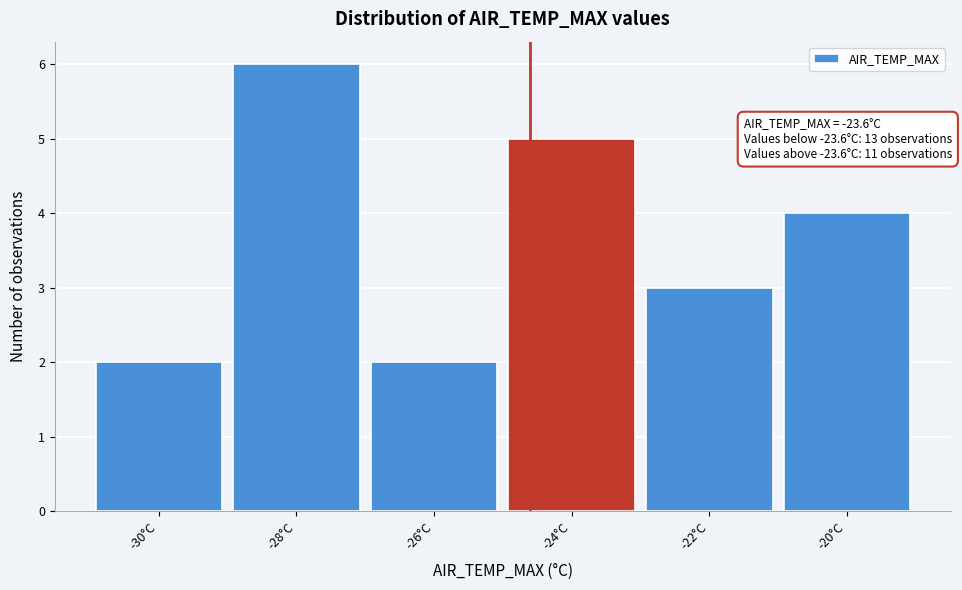

Reading right to left, extract all data points from this chart.

-20°C=4	-22°C=3	-24°C=5	-26°C=2	-28°C=6	-30°C=2